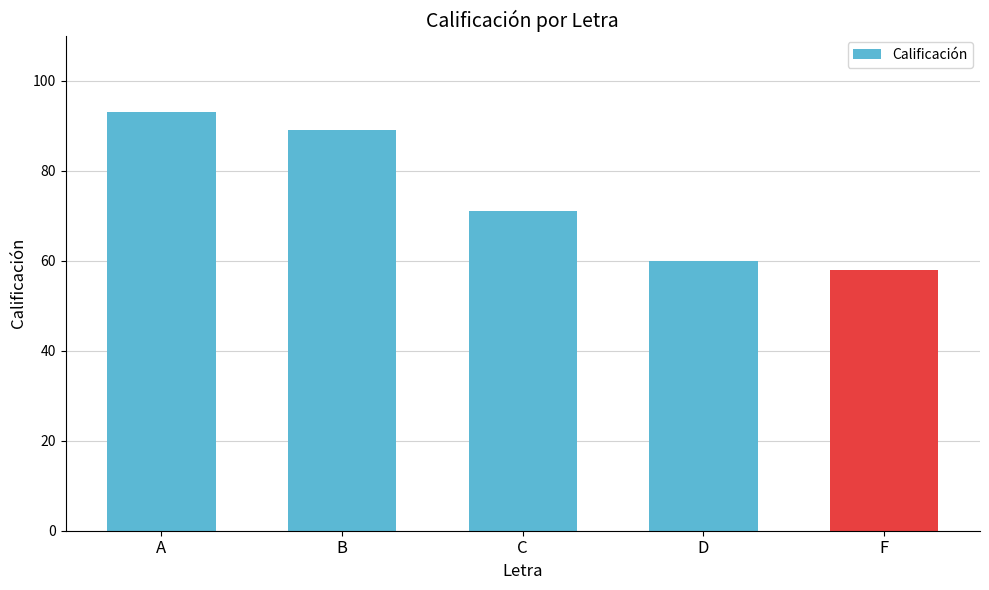

What is the ratio of the value at D to the value at B?

0.7